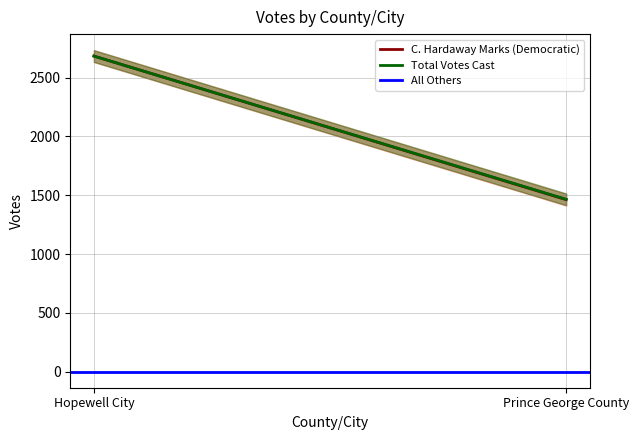

Reading left to right, transcribe all the data shown in this chart.

C. Hardaway Marks (Democratic): Hopewell City=2683.0	Prince George County=1463.0
Total Votes Cast: Hopewell City=2683.0	Prince George County=1466.0
All Others: Hopewell City=1.5	Prince George County=1.5